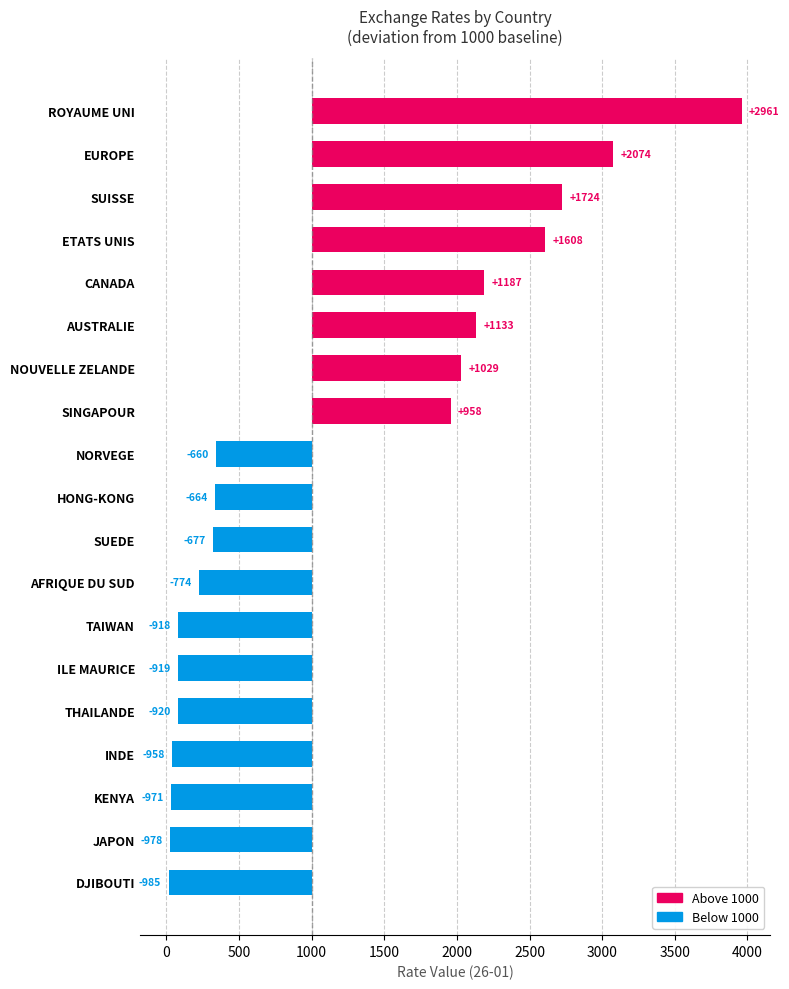

The value at KENYA is -971.5. True or false?

True